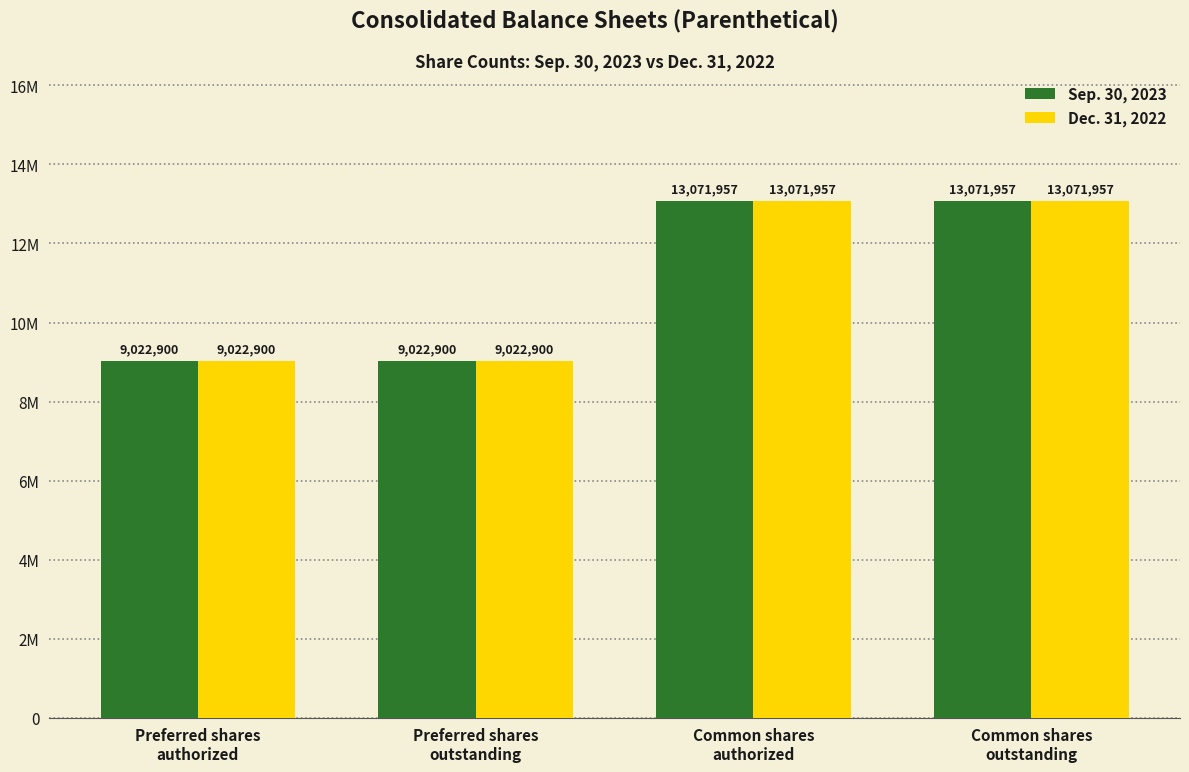

True or false: Sep. 30, 2023 has a value of 13071957 at Common shares
outstanding.

True